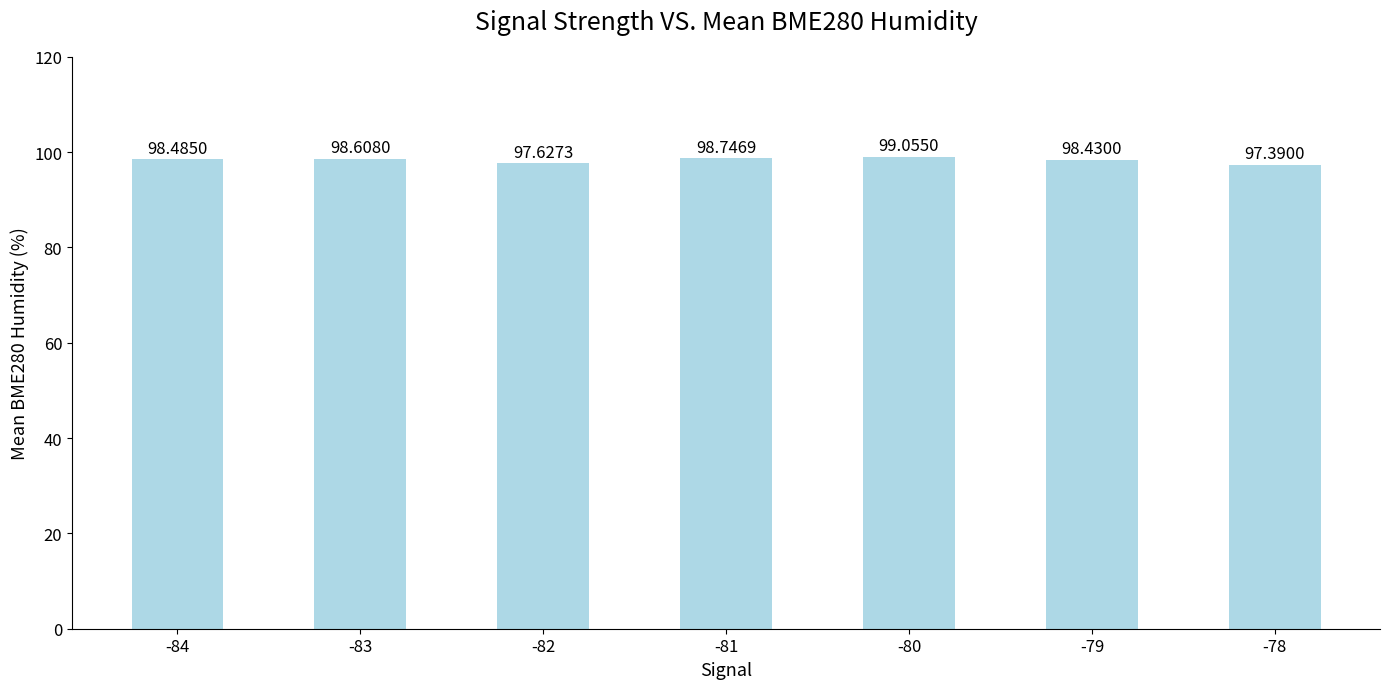

How many values are below 98?

2